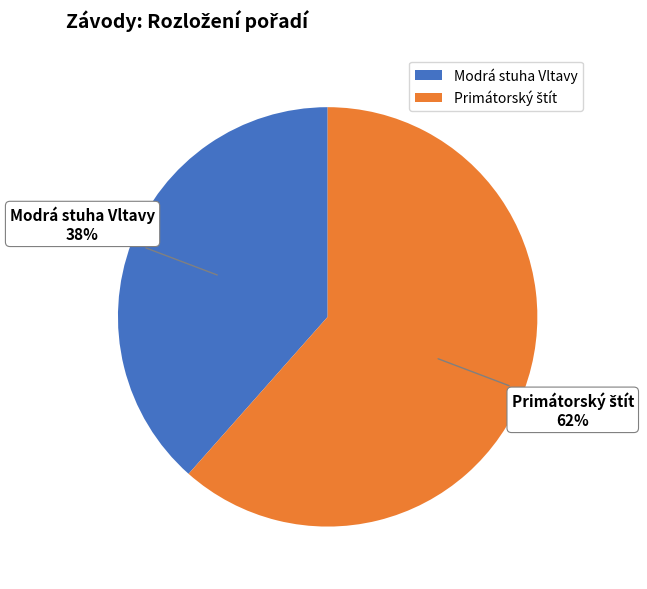

Is there a majority slice in this chart?

Yes